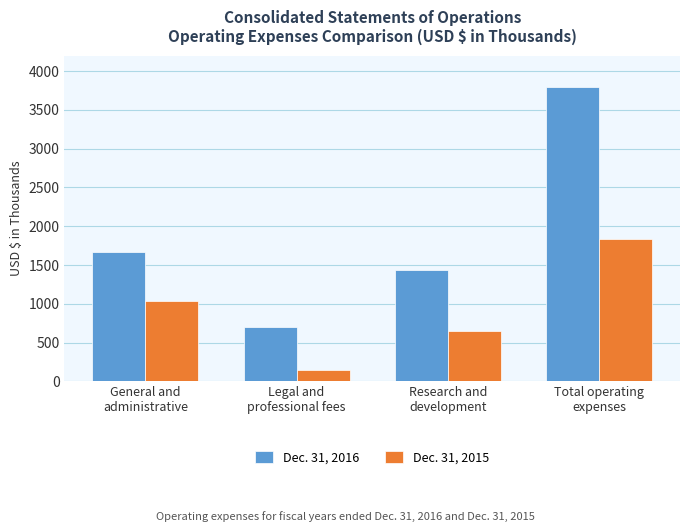

Reading left to right, extract all data points from this chart.

Dec. 31, 2016: General and
administrative=1666	Legal and
professional fees=695	Research and
development=1436	Total operating
expenses=3797
Dec. 31, 2015: General and
administrative=1040	Legal and
professional fees=150	Research and
development=651	Total operating
expenses=1841